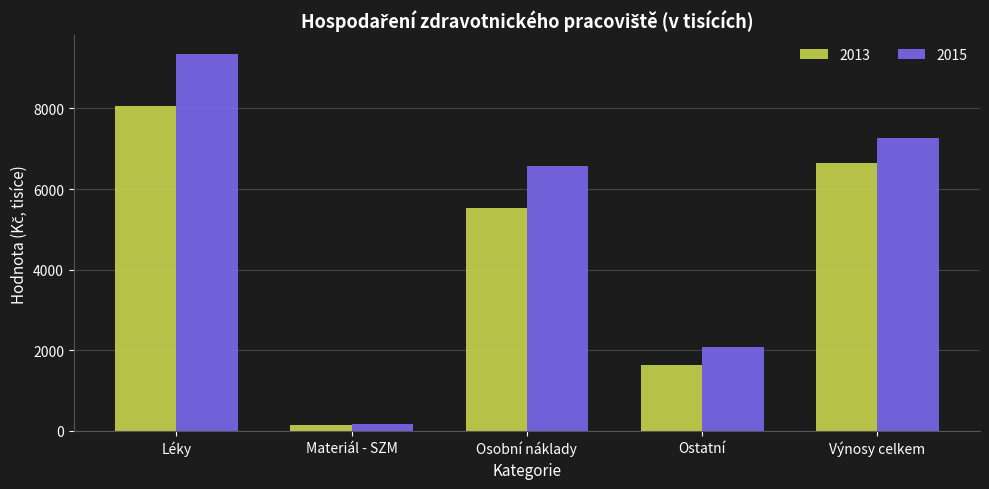

What is the average value of the 2013 series?

4409.2